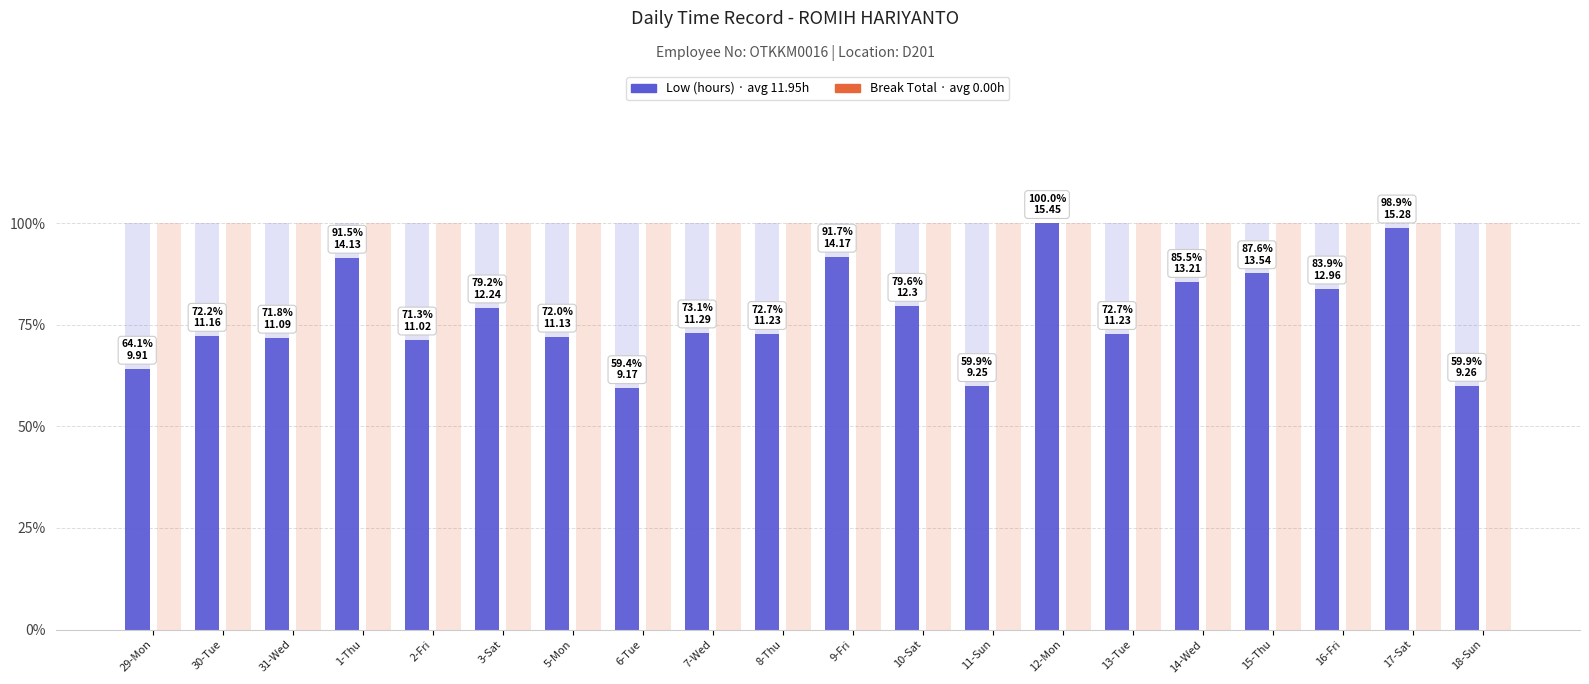

Where does the Low (hours) series first go above 11?

30-Tue